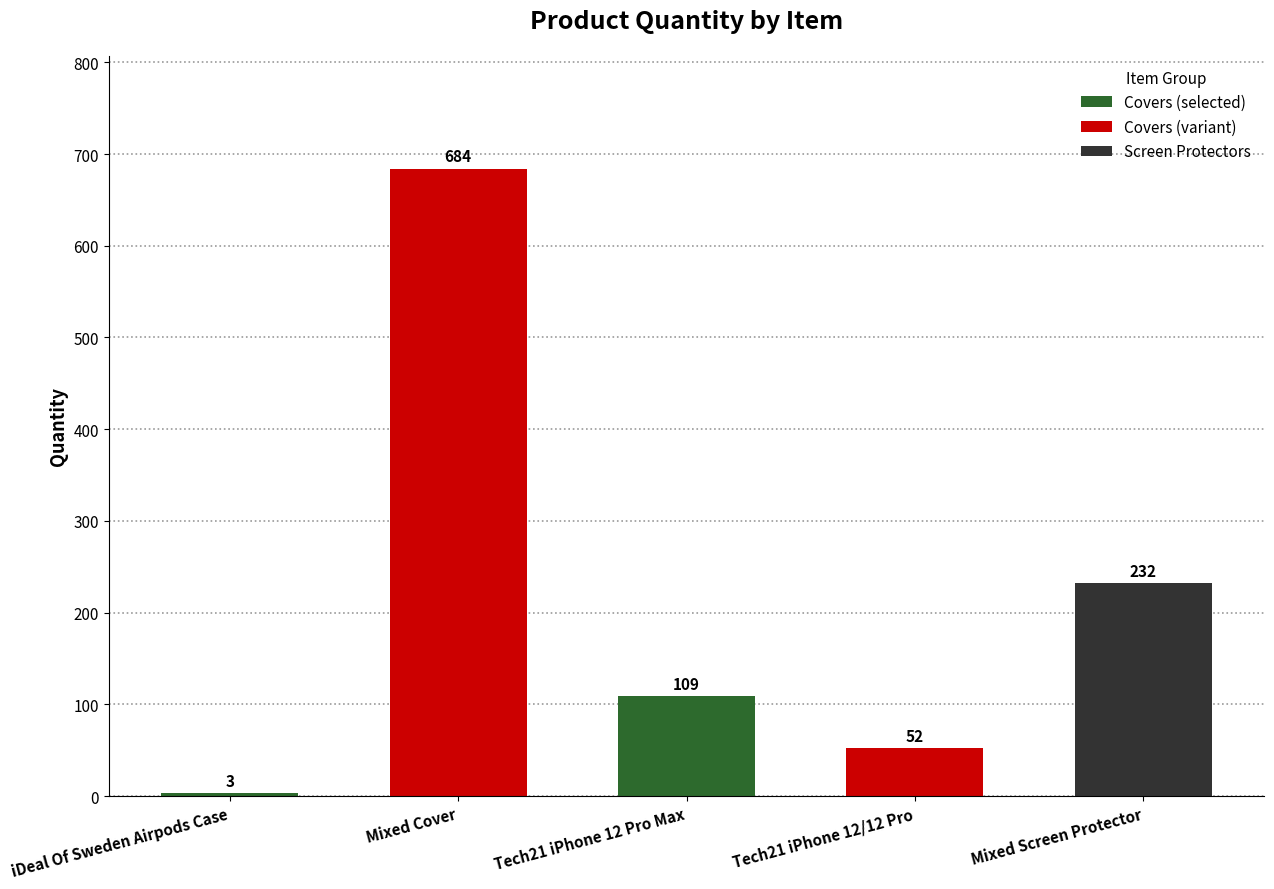

Are the bars grouped side by side (vs. stacked)?

No